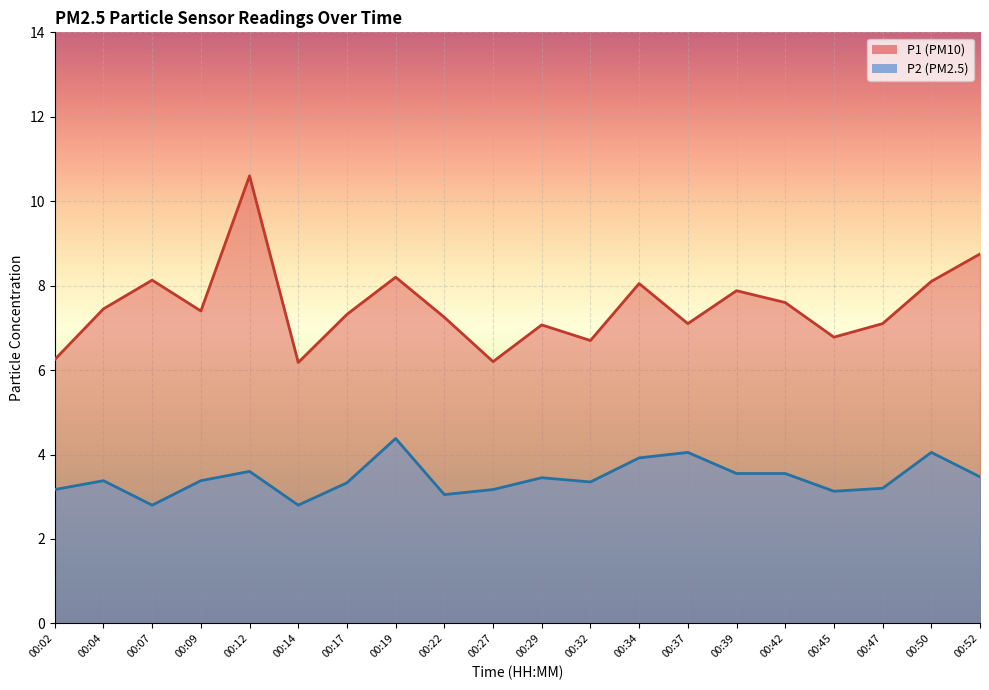

What is the maximum value for P1?

10.6